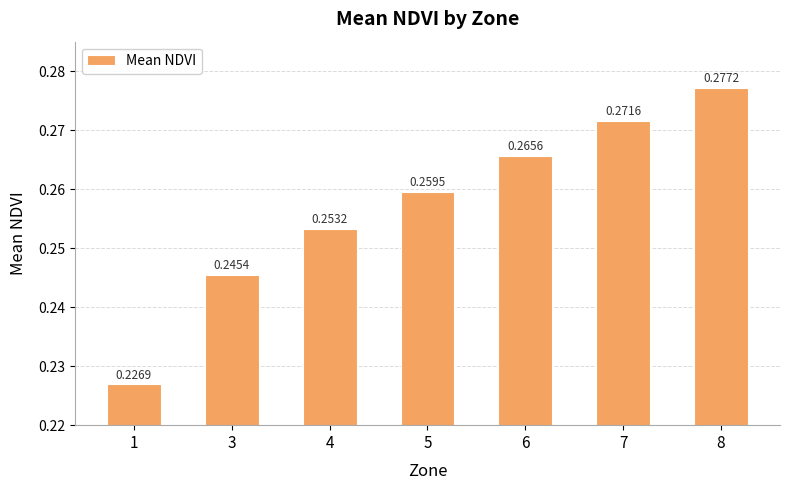

Are the bars grouped side by side (vs. stacked)?

No